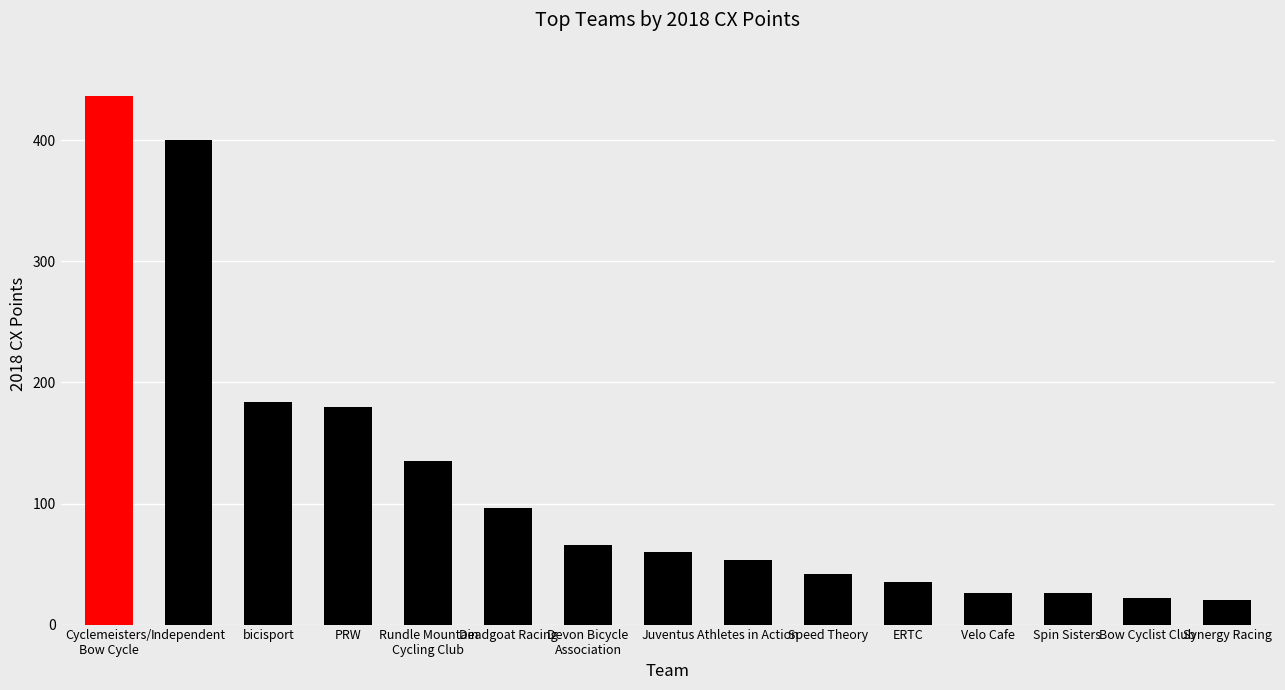

What is the difference between the maximum and minimum values?

417